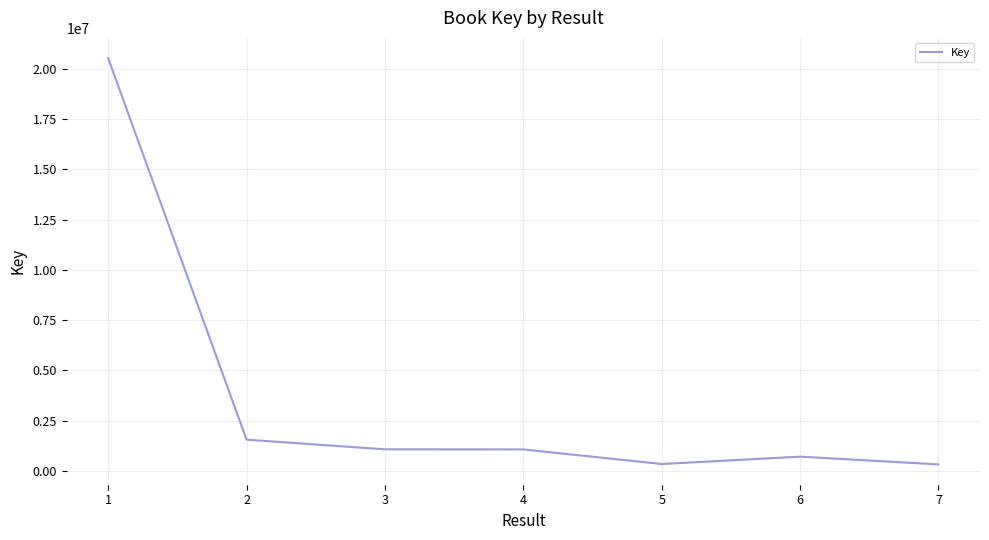

At which category does the chart reach its peak across all series?

1